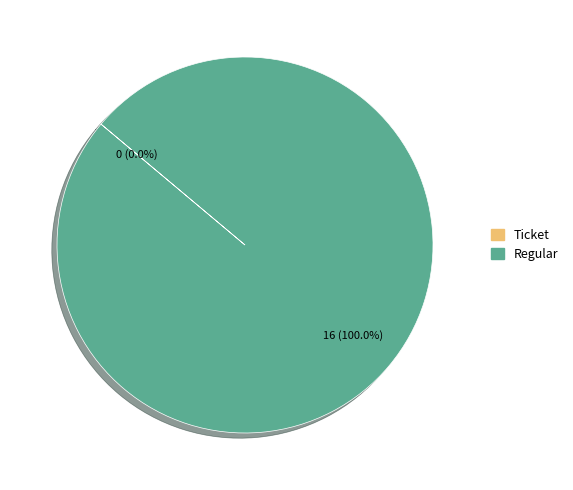

Which slice is the largest?

Regular